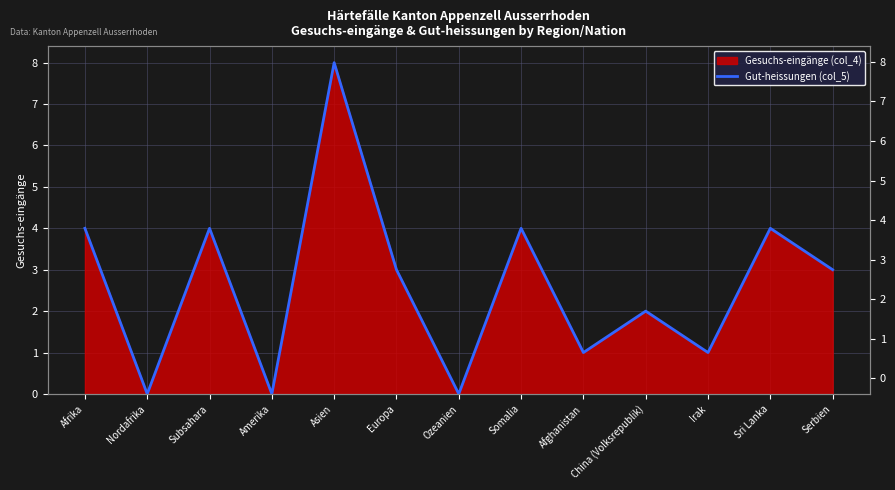

What is the difference between the maximum and minimum values?

8